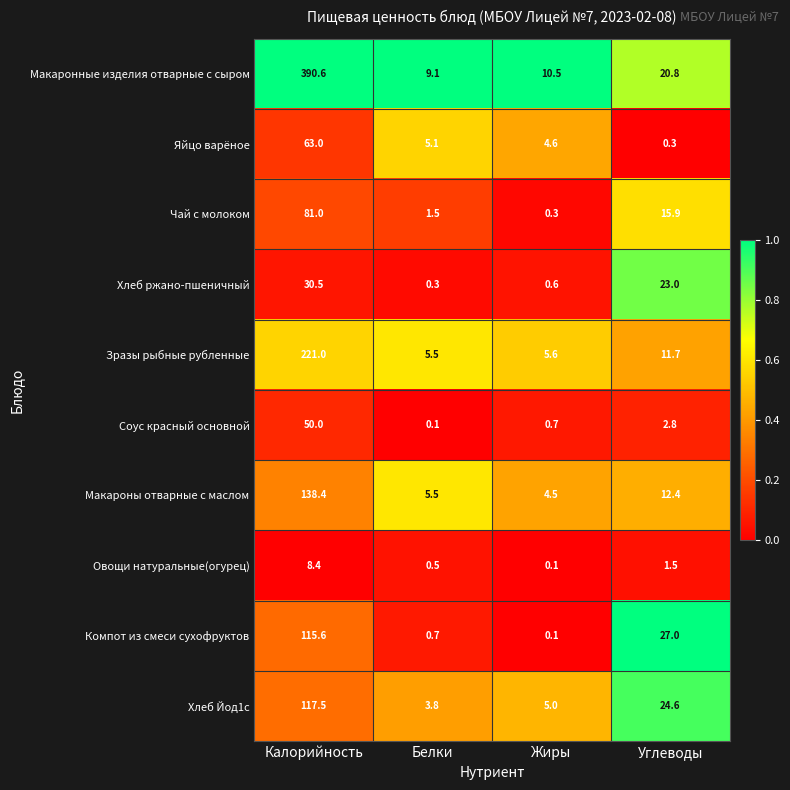

What is the sum of all Макароны отварные с маслом values?

160.8